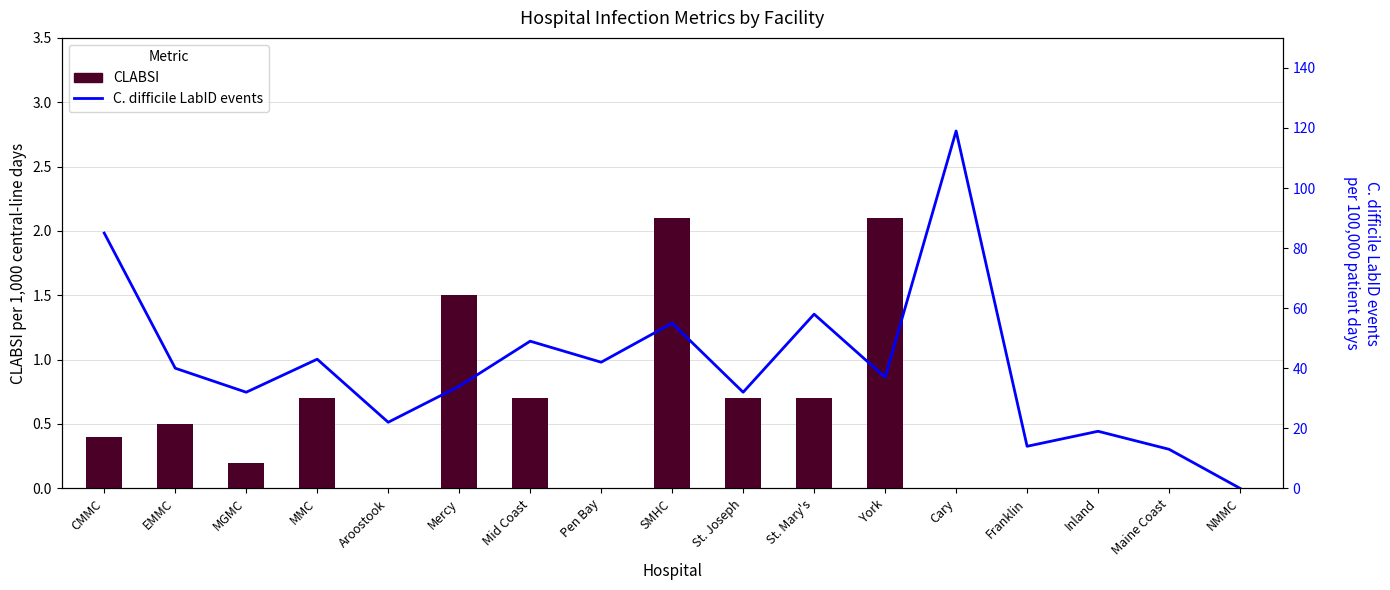

Reading right to left, what are all the values shown in this chart?

CLABSI: 0.0	0.0	0.0	0.0	0.0	2.1	0.7	0.7	2.1	0.0	0.7	1.5	0.0	0.7	0.2	0.5	0.4
C. difficile LabID events: 0.0	13.0	19.0	14.0	119.0	37.0	58.0	32.0	55.0	42.0	49.0	34.0	22.0	43.0	32.0	40.0	85.0